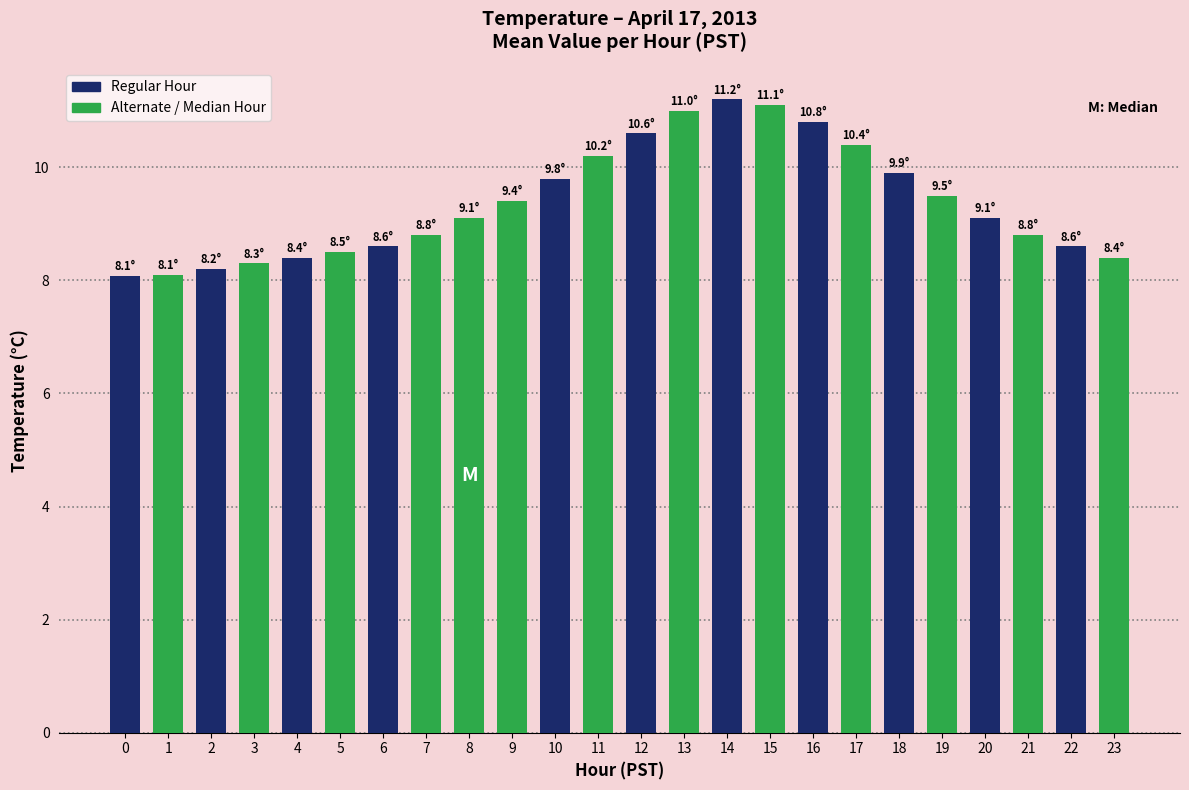

Where does the data first go above 9?

8